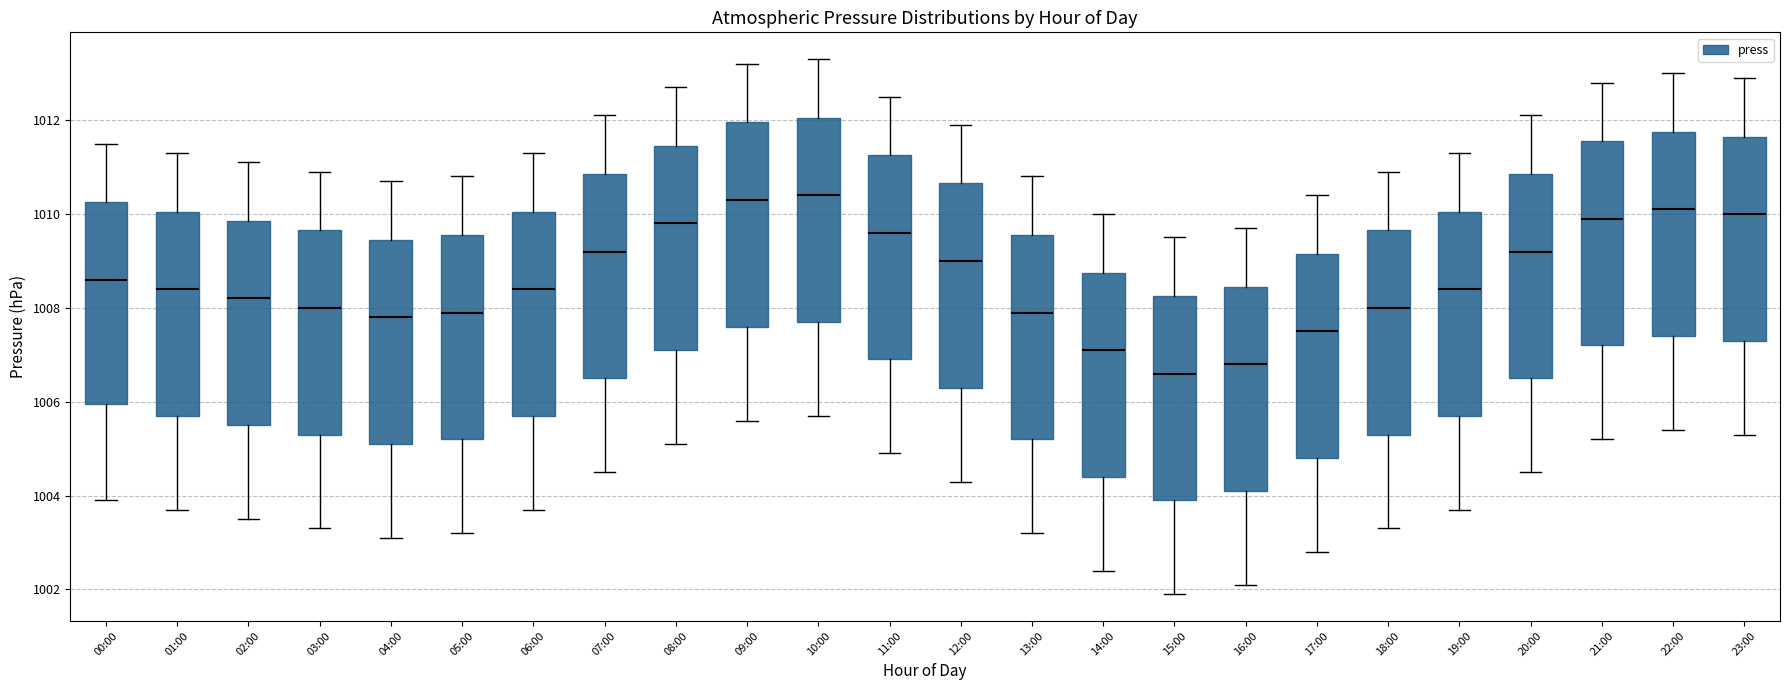

Reading left to right, read every box against the y-axis: the position of its median line, the range the box covers, and the ends of its whiskers. The values are not printed on the chart, so give them approximately, as read against the axis.

00:00: median 1008.6, box 1006.0 to 1010.2, whiskers 1004.0 to 1011.6
01:00: median 1008.4, box 1005.8 to 1010.0, whiskers 1003.8 to 1011.4
02:00: median 1008.2, box 1005.6 to 1009.8, whiskers 1003.6 to 1011.2
03:00: median 1008.0, box 1005.4 to 1009.6, whiskers 1003.4 to 1011.0
04:00: median 1007.8, box 1005.2 to 1009.4, whiskers 1003.2 to 1010.8
05:00: median 1008.0, box 1005.2 to 1009.6, whiskers 1003.2 to 1010.8
06:00: median 1008.4, box 1005.8 to 1010.0, whiskers 1003.8 to 1011.4
07:00: median 1009.2, box 1006.6 to 1010.8, whiskers 1004.6 to 1012.2
08:00: median 1009.8, box 1007.2 to 1011.4, whiskers 1005.2 to 1012.8
09:00: median 1010.4, box 1007.6 to 1012.0, whiskers 1005.6 to 1013.2
10:00: median 1010.4, box 1007.8 to 1012.0, whiskers 1005.8 to 1013.4
11:00: median 1009.6, box 1007.0 to 1011.2, whiskers 1005.0 to 1012.6
12:00: median 1009.0, box 1006.4 to 1010.6, whiskers 1004.4 to 1012.0
13:00: median 1008.0, box 1005.2 to 1009.6, whiskers 1003.2 to 1010.8
14:00: median 1007.2, box 1004.4 to 1008.8, whiskers 1002.4 to 1010.0
15:00: median 1006.6, box 1004.0 to 1008.2, whiskers 1002.0 to 1009.6
16:00: median 1006.8, box 1004.2 to 1008.4, whiskers 1002.2 to 1009.8
17:00: median 1007.6, box 1004.8 to 1009.2, whiskers 1002.8 to 1010.4
18:00: median 1008.0, box 1005.4 to 1009.6, whiskers 1003.4 to 1011.0
19:00: median 1008.4, box 1005.8 to 1010.0, whiskers 1003.8 to 1011.4
20:00: median 1009.2, box 1006.6 to 1010.8, whiskers 1004.6 to 1012.2
21:00: median 1010.0, box 1007.2 to 1011.6, whiskers 1005.2 to 1012.8
22:00: median 1010.2, box 1007.4 to 1011.8, whiskers 1005.4 to 1013.0
23:00: median 1010.0, box 1007.4 to 1011.6, whiskers 1005.4 to 1013.0